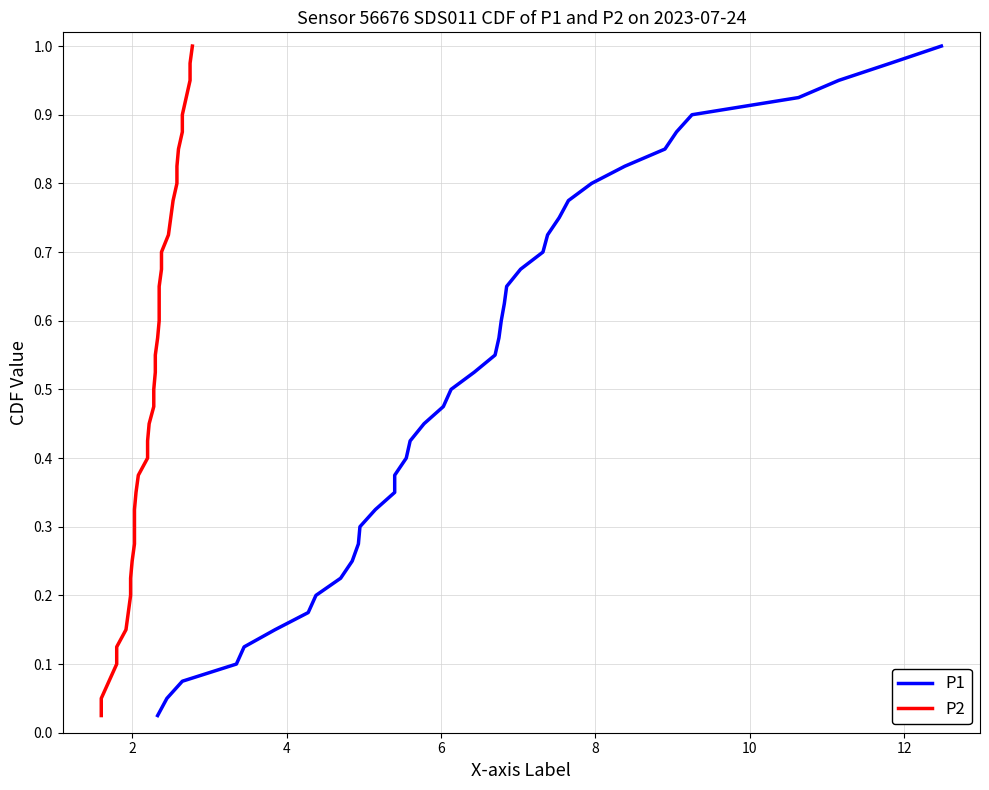

Reading left to right, what are all the values shown in this chart?

P1: 0.0	0.1	0.1	0.1	0.1	0.1	0.2	0.2	0.2	0.2	0.3	0.3	0.3	0.3	0.4	0.4	0.4	0.5	0.5	0.5	0.5	0.6	0.6	0.6	0.6	0.7	0.7	0.7	0.7	0.8	0.8	0.8	0.8	0.8	0.9	0.9	0.9	0.9	1.0	1.0
P2: 0.0	0.1	0.1	0.1	0.1	0.1	0.2	0.2	0.2	0.2	0.3	0.3	0.3	0.3	0.4	0.4	0.4	0.5	0.5	0.5	0.5	0.6	0.6	0.6	0.6	0.7	0.7	0.7	0.7	0.8	0.8	0.8	0.8	0.8	0.9	0.9	0.9	0.9	1.0	1.0